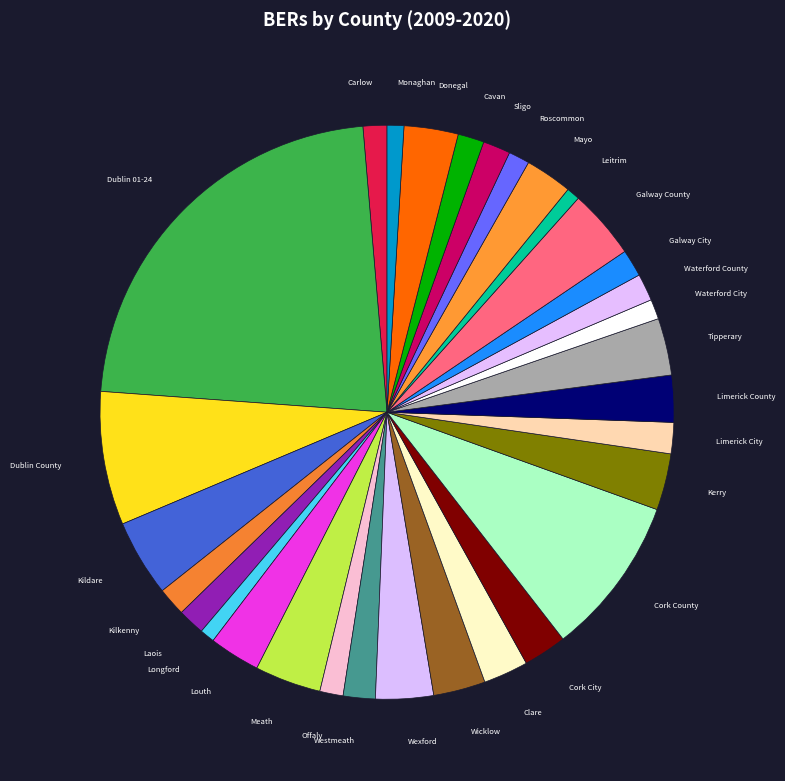

Is the sum of Monaghan and Carlow greater than half?

No